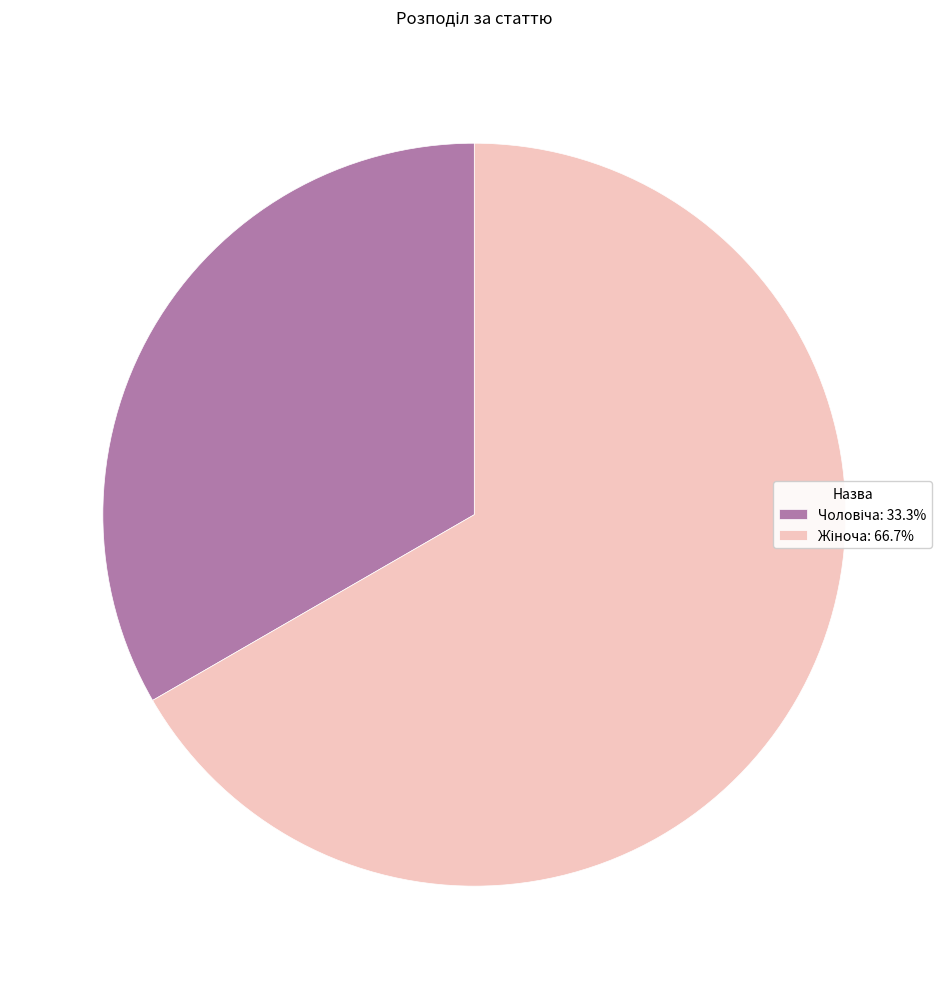

True or false: Жіноча accounts for 67% of the total.

True